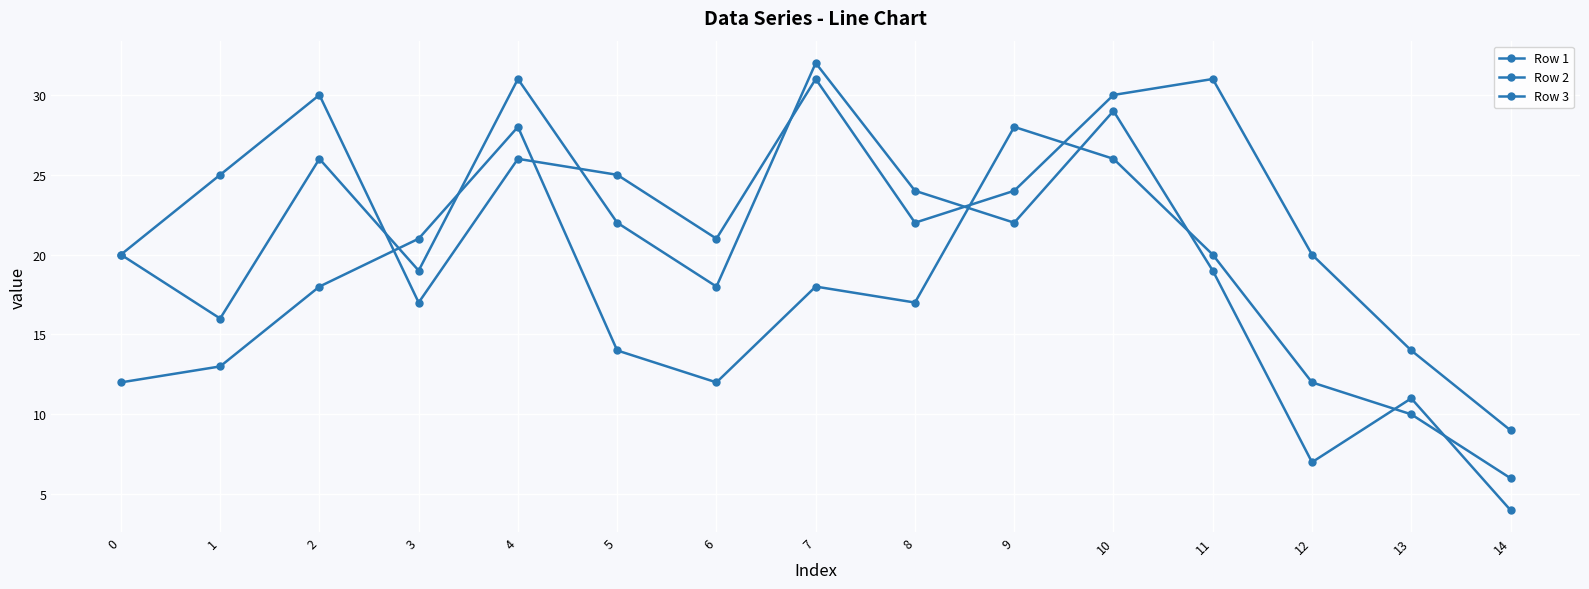

How many series are shown in this chart?

3